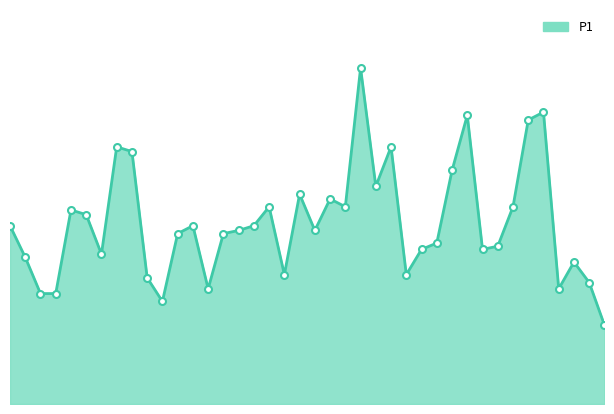

Does the chart display data point markers on the line(s)?

No